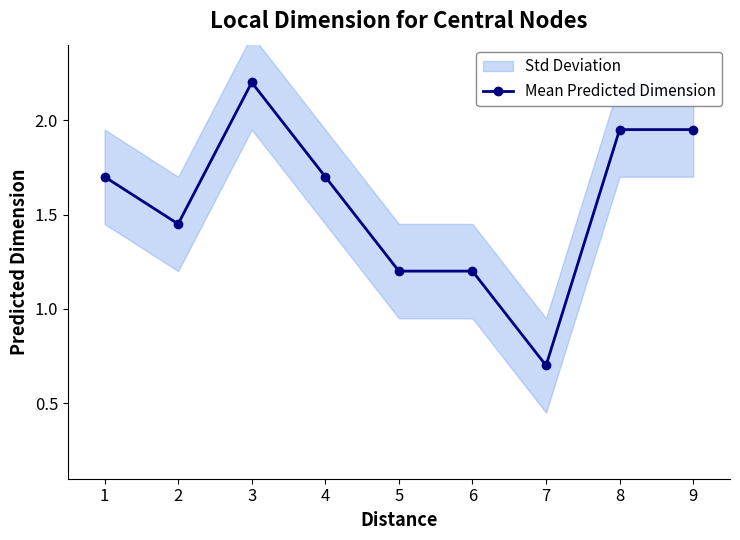

Which label corresponds to the largest value in the chart?

3